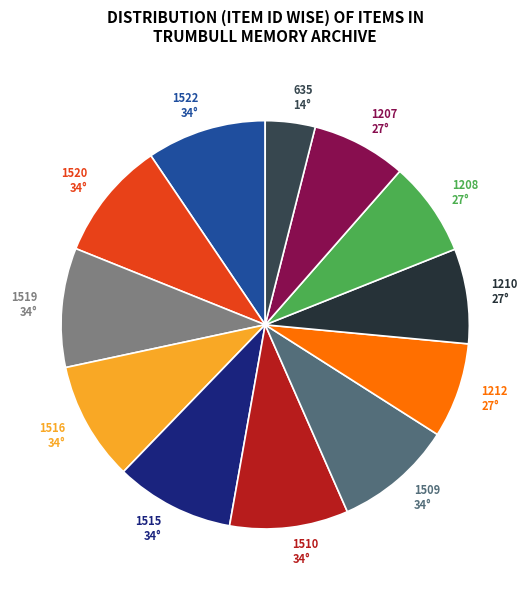

Is there a majority slice in this chart?

No